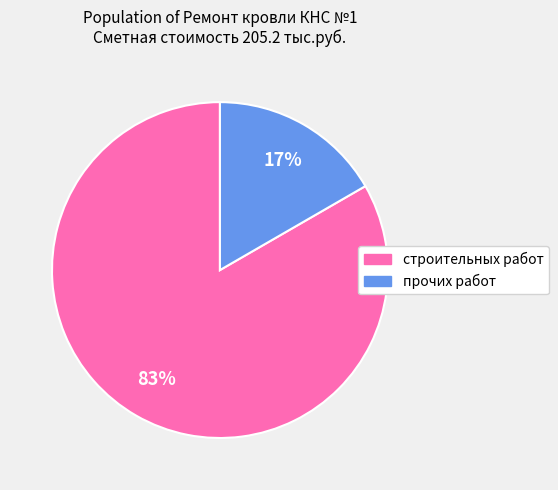

Does any single category account for the majority?

Yes